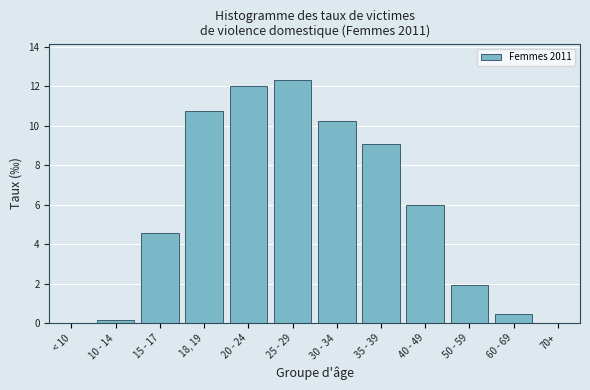

Which has a higher value, 40 - 49 or 50 - 59?

40 - 49